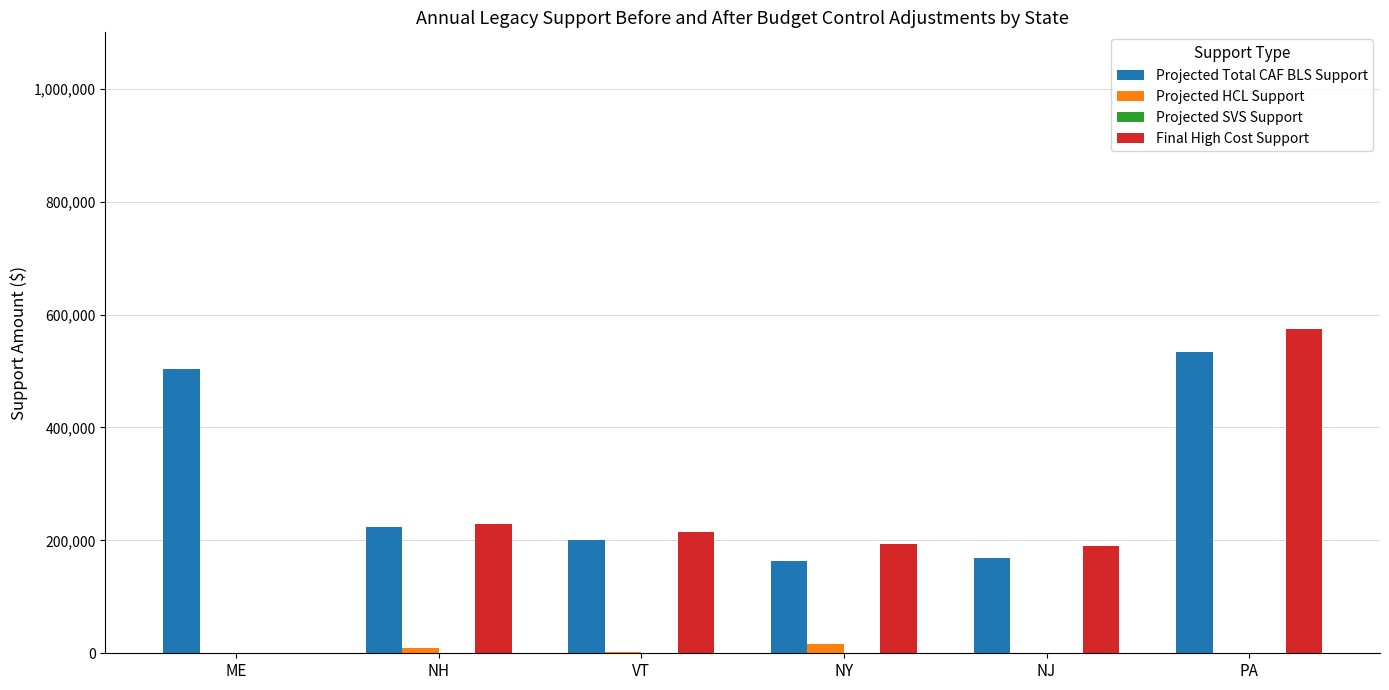

How many groups of bars are there?

6